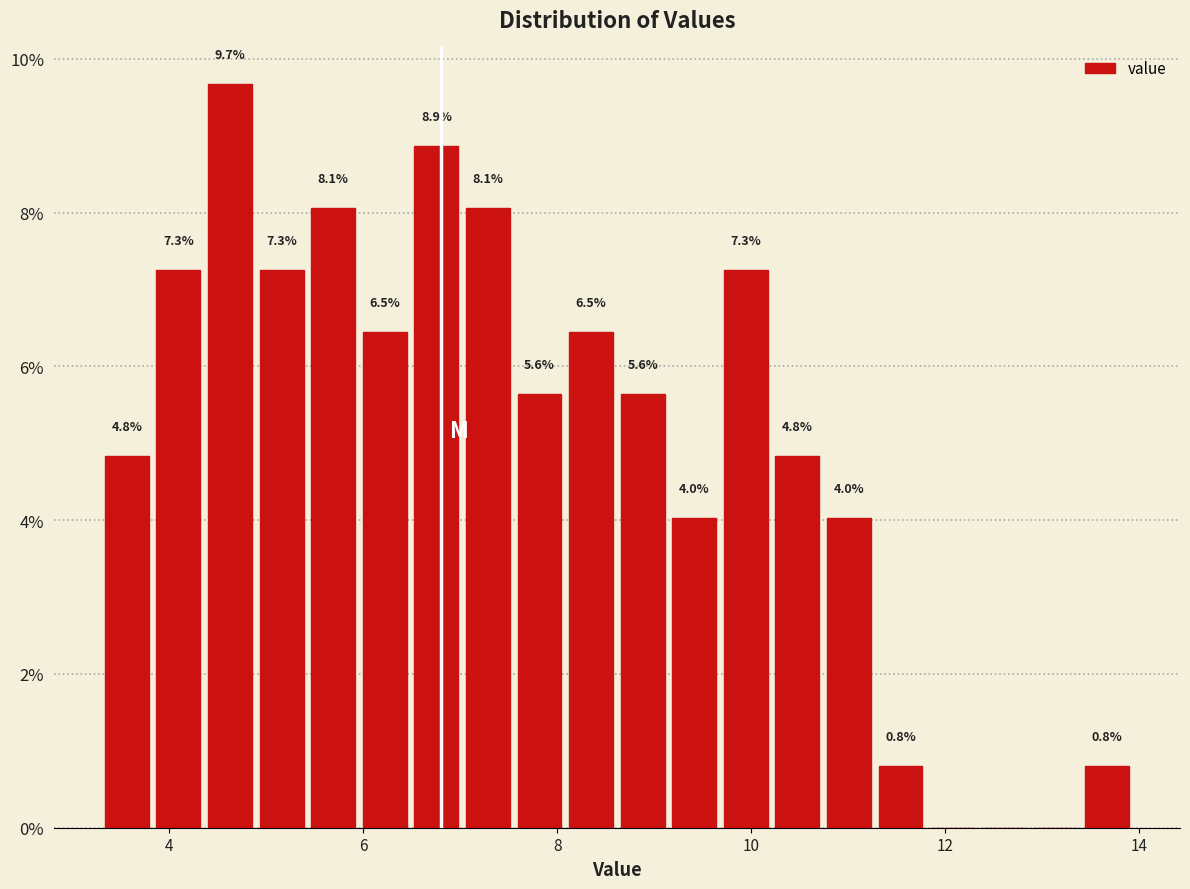

Around what value on the x-axis is the tallest bar? Give the approximate position of its centre, as read against the axis.

4.6